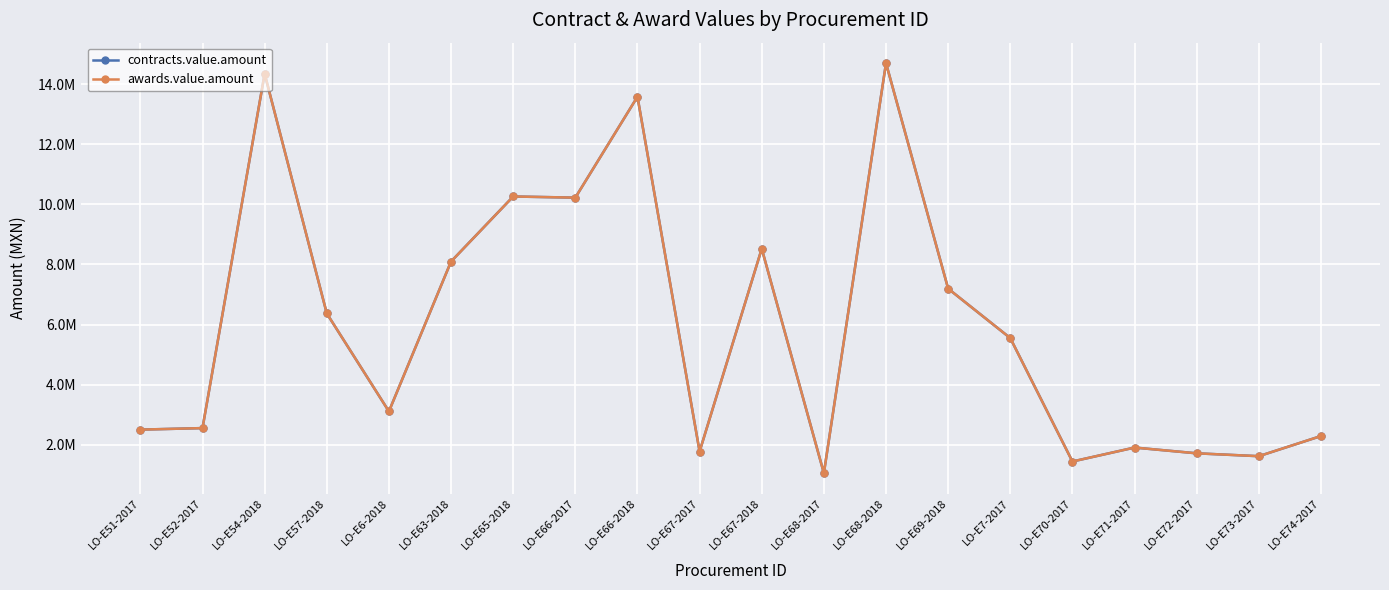

In awards.value.amount, how many points are lower than both neighbors (excluding endpoints)?

6